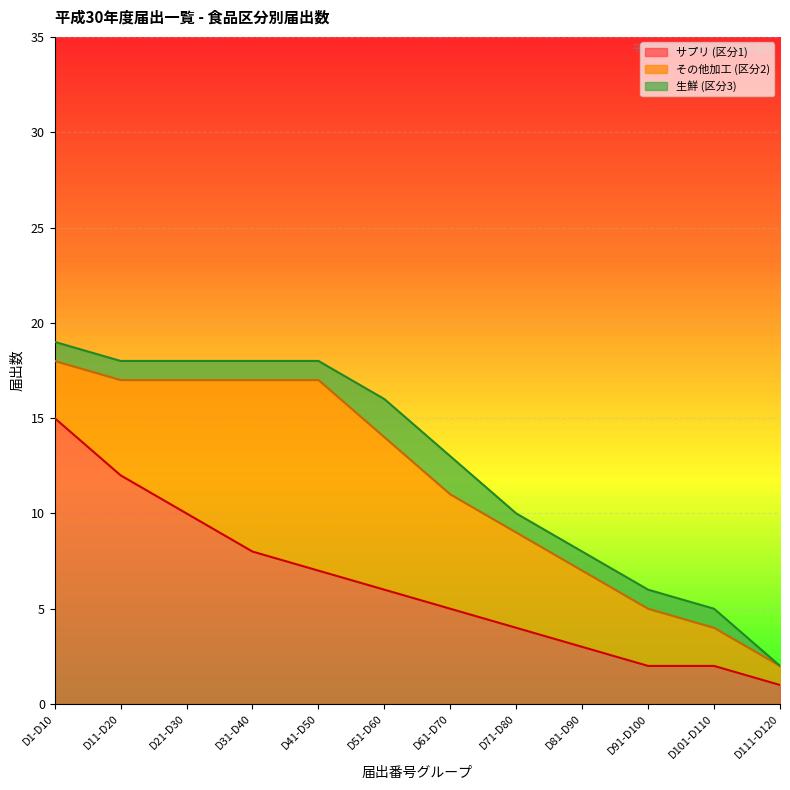

Reading left to right, what are all the values shown in this chart?

サプリ (区分1): D1-D10=15	D11-D20=12	D21-D30=10	D31-D40=8	D41-D50=7	D51-D60=6	D61-D70=5	D71-D80=4	D81-D90=3	D91-D100=2	D101-D110=2	D111-D120=1
その他加工 (区分2): D1-D10=3	D11-D20=5	D21-D30=7	D31-D40=9	D41-D50=10	D51-D60=8	D61-D70=6	D71-D80=5	D81-D90=4	D91-D100=3	D101-D110=2	D111-D120=1
生鮮 (区分3): D1-D10=1	D11-D20=1	D21-D30=1	D31-D40=1	D41-D50=1	D51-D60=2	D61-D70=2	D71-D80=1	D81-D90=1	D91-D100=1	D101-D110=1	D111-D120=0